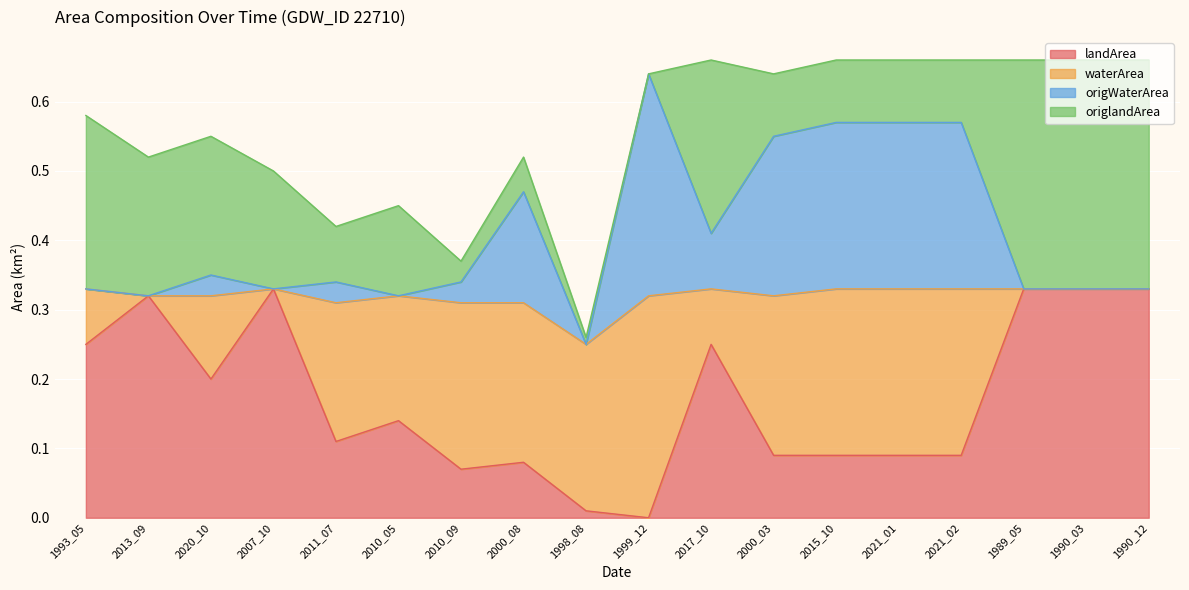

Is the value of landArea at 2000_08 greater than the value of origWaterArea at 1998_08?

No